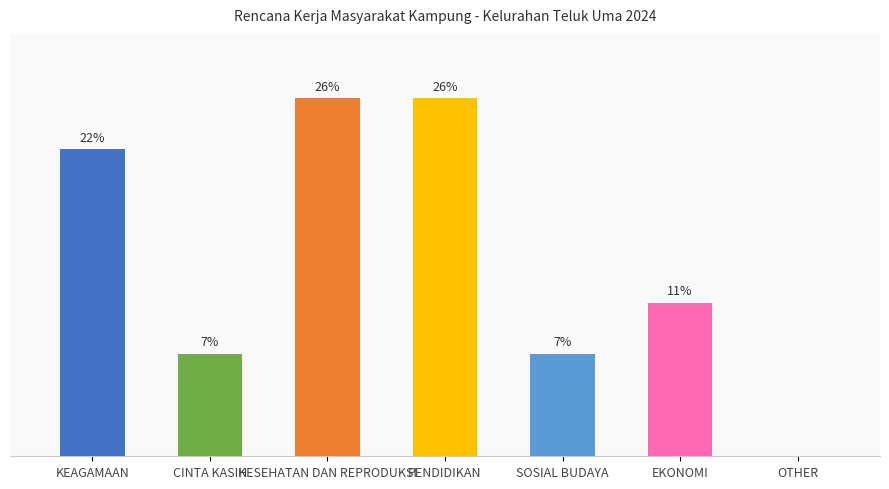

Where is the data nearest to the value 12?

EKONOMI